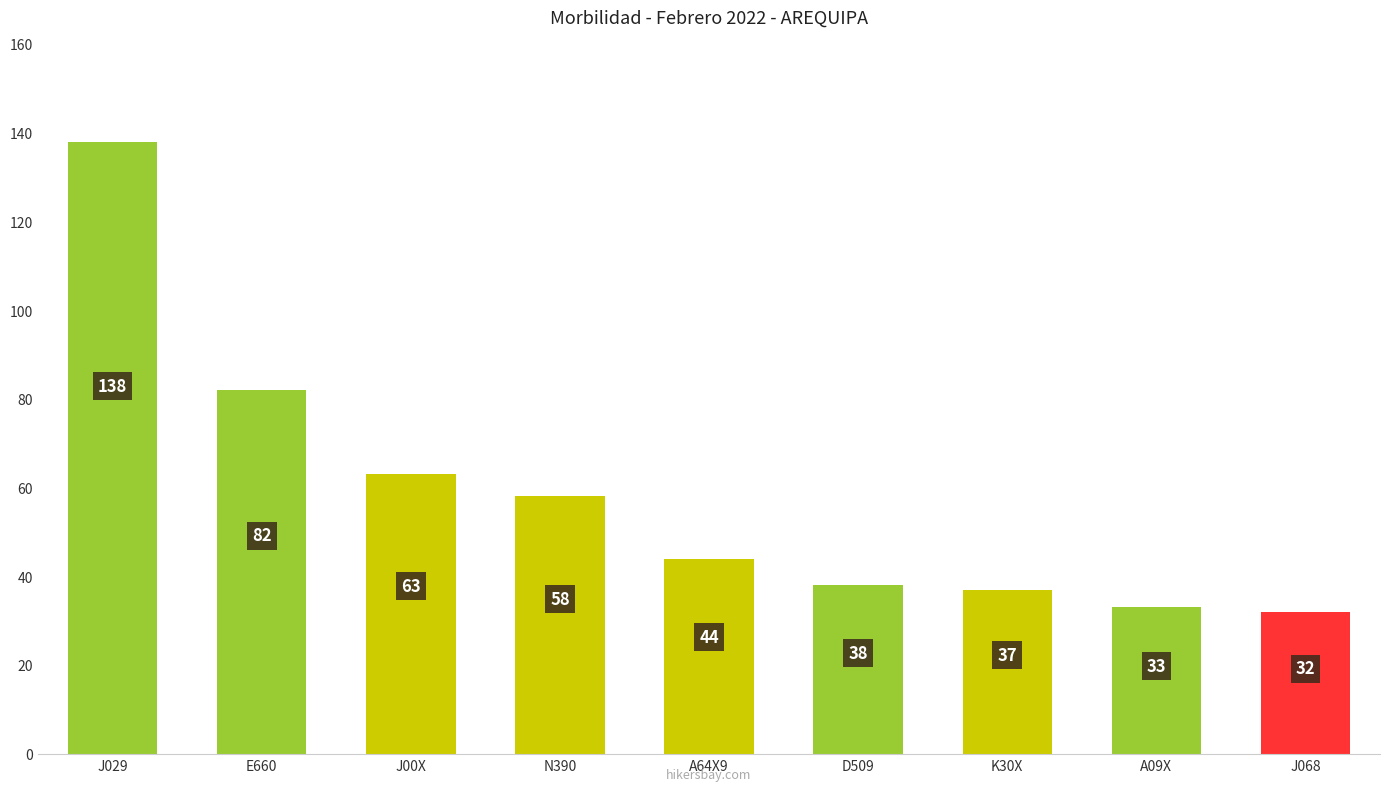

What is the label of the 3rd bar from the left?

J00X